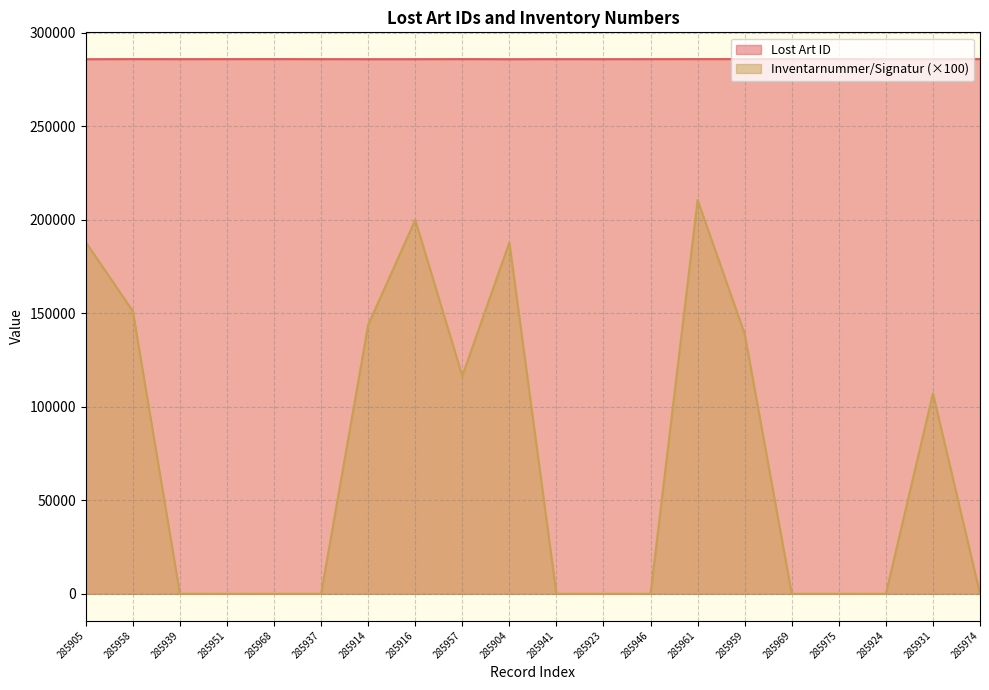

What are all the series names shown in the legend?

Lost Art ID, Inventarnummer/Signatur (×100)